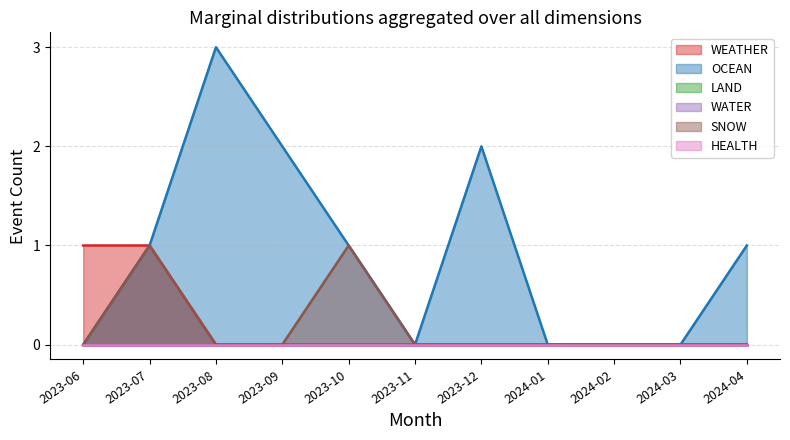

The value of SNOW at 2023-12 is 0. True or false?

True